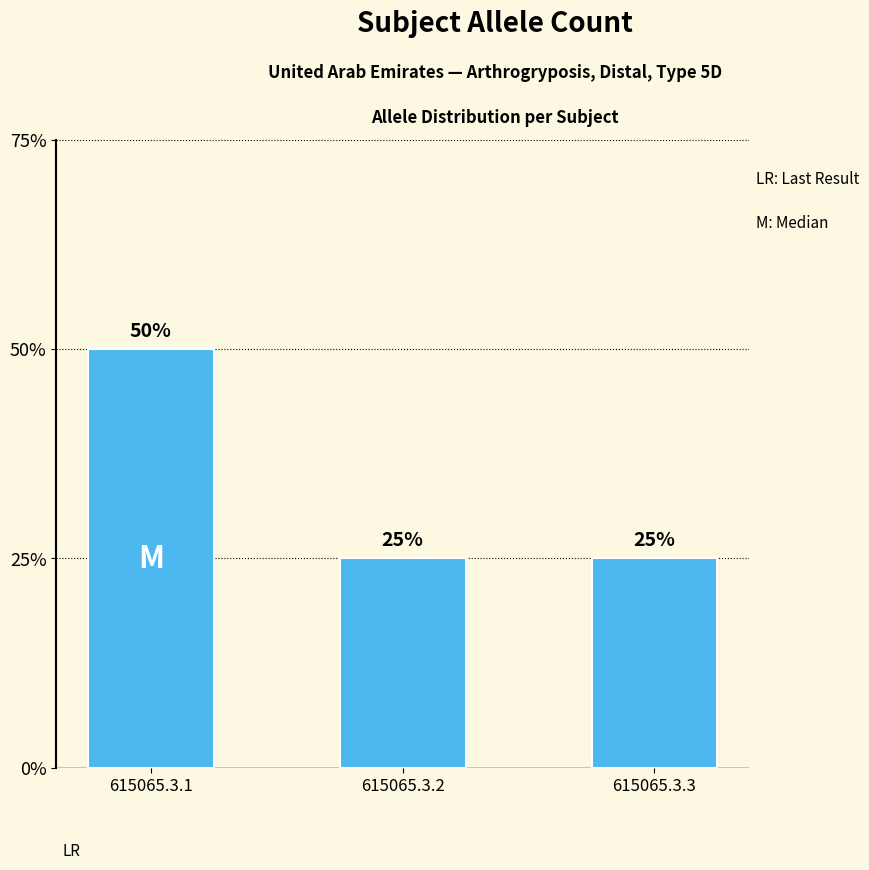

At which label is the value closest to 1?

615065.3.2